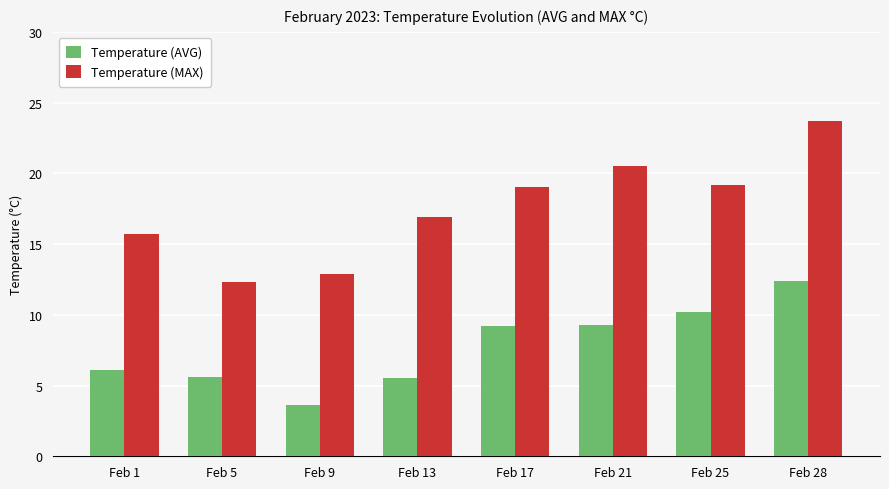

Rank the series by their average value, from lowest to highest.

Temperature (AVG), Temperature (MAX)